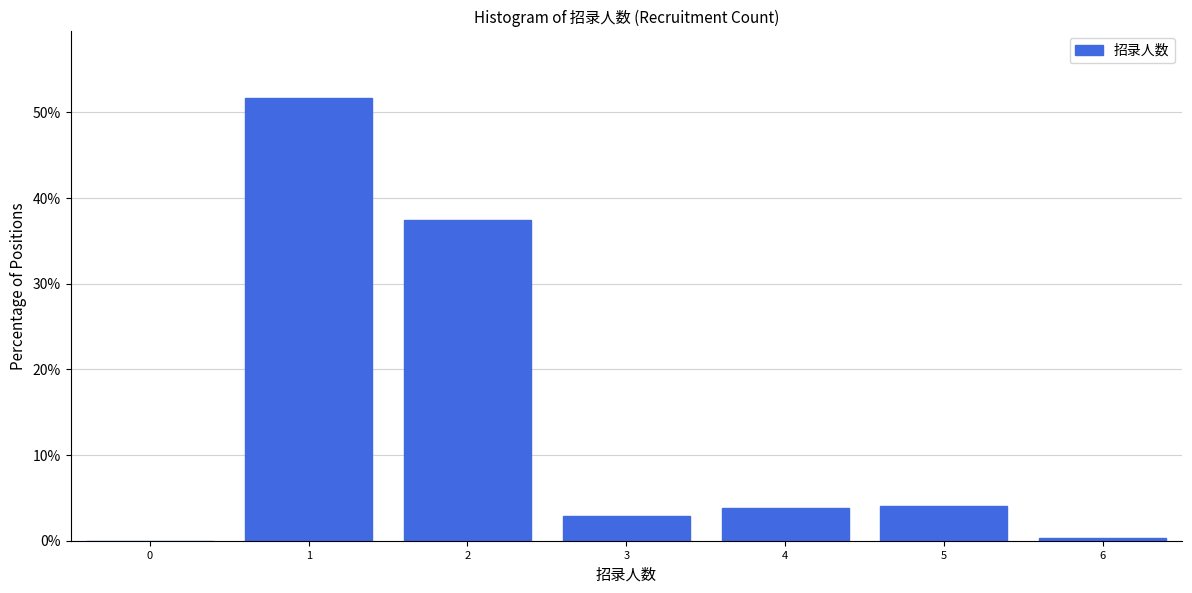

Reading left to right, transcribe this chart: for each bar, give the range it covers on the x-axis and its height. The values are not printed on the chart, so give them approximately, as read against the axis.

-0.5 to 0.5: 0
0.5 to 1.5: 52
1.5 to 2.5: 37
2.5 to 3.5: 3
3.5 to 4.5: 4
4.5 to 5.5: 4
5.5 to 6.5: under 1